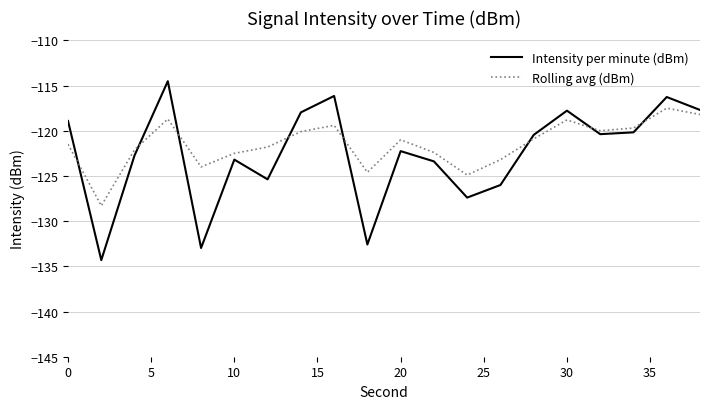

List the series in order of their peak value, highest first.

Intensity per minute (dBm), Rolling avg (dBm)